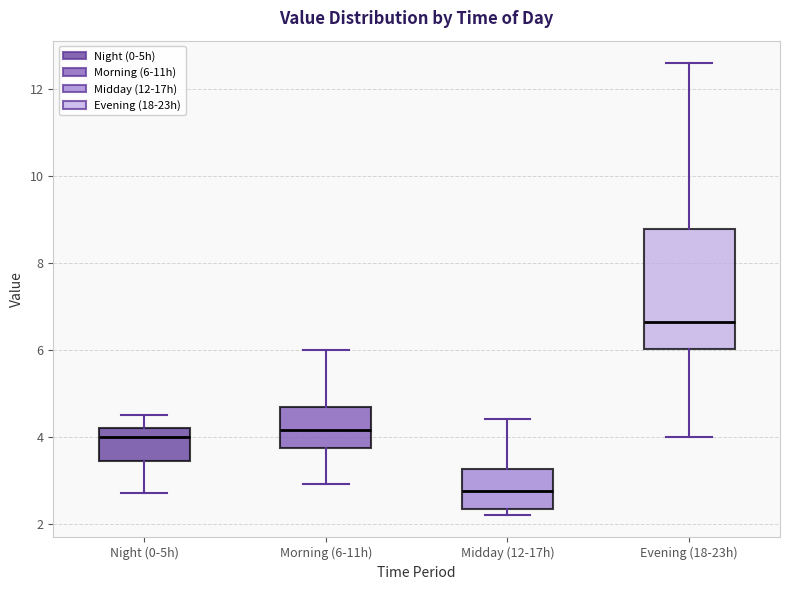

Which box's median line is the lowest?

Midday (12-17h)